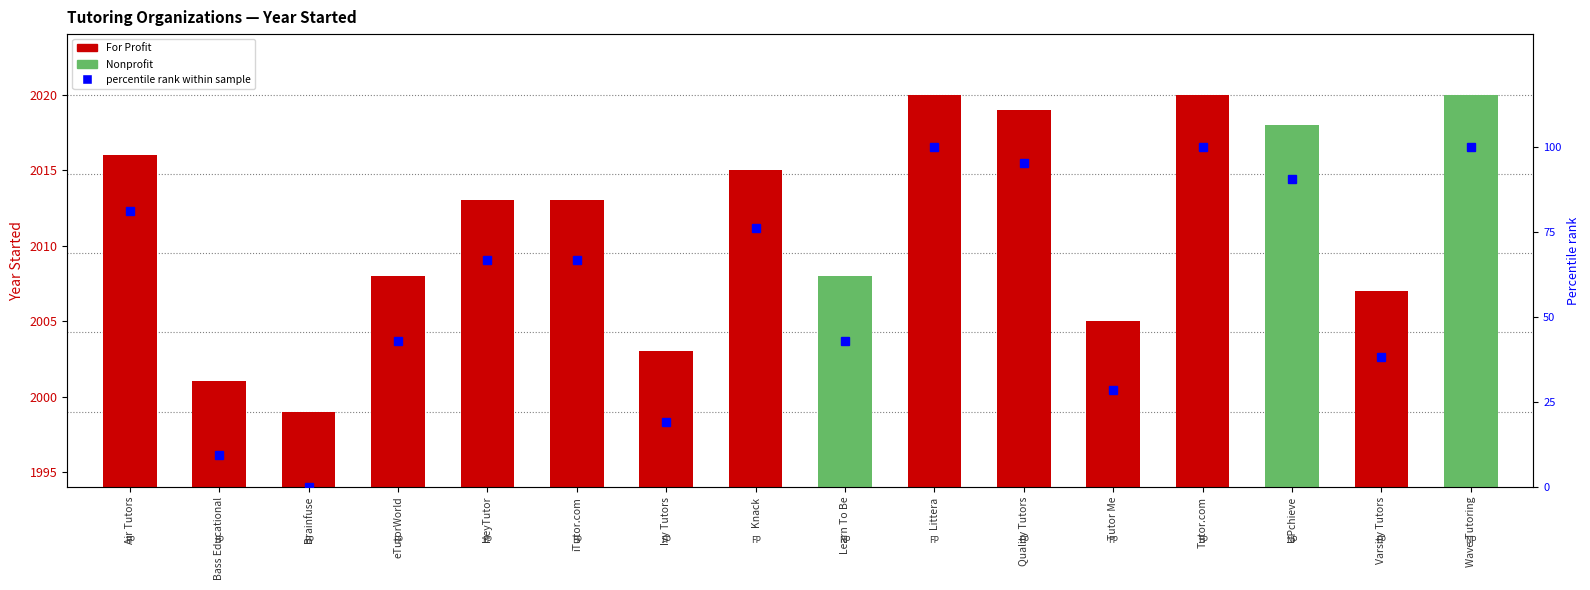

What is the label of the 10th bar from the left?

Littera